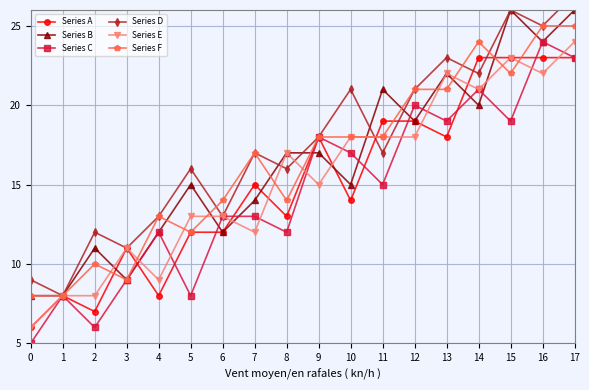

Reading left to right, extract all data points from this chart.

Series A: 6	8	7	11	8	12	12	15	13	18	14	19	19	18	23	23	23	23
Series B: 8	8	11	9	12	15	12	14	17	17	15	21	19	22	20	26	24	26
Series C: 5	8	6	9	12	8	13	13	12	18	17	15	20	19	21	19	24	23
Series D: 9	8	12	11	13	16	13	17	16	18	21	17	21	23	22	26	25	27
Series E: 6	8	8	11	9	13	13	12	17	15	18	18	18	22	21	23	22	24
Series F: 8	8	10	9	13	12	14	17	14	18	18	18	21	21	24	22	25	25